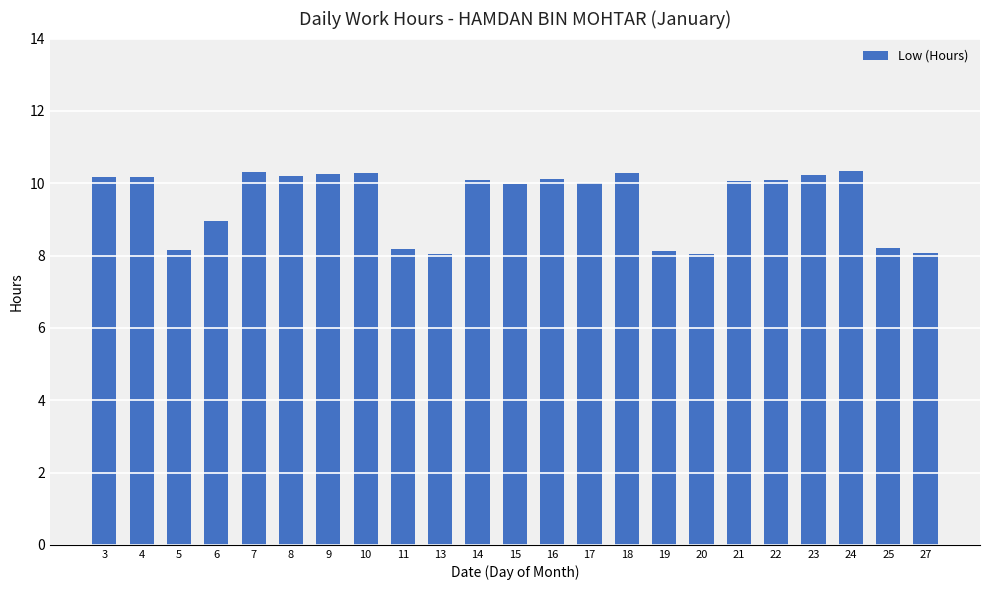

Is it true that the value at 24 is 15.4?

False